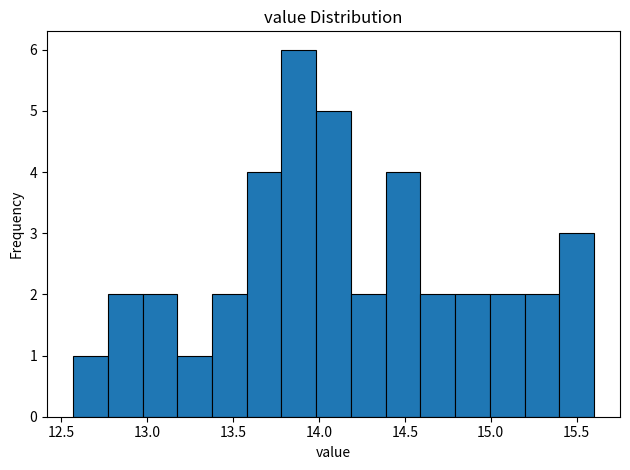

What is the height of the bar covering 14.40 to 14.60 on the x-axis? Neither the bar edges nor the heights are printed on the chart, so give them approximately, as read against the axes.

4